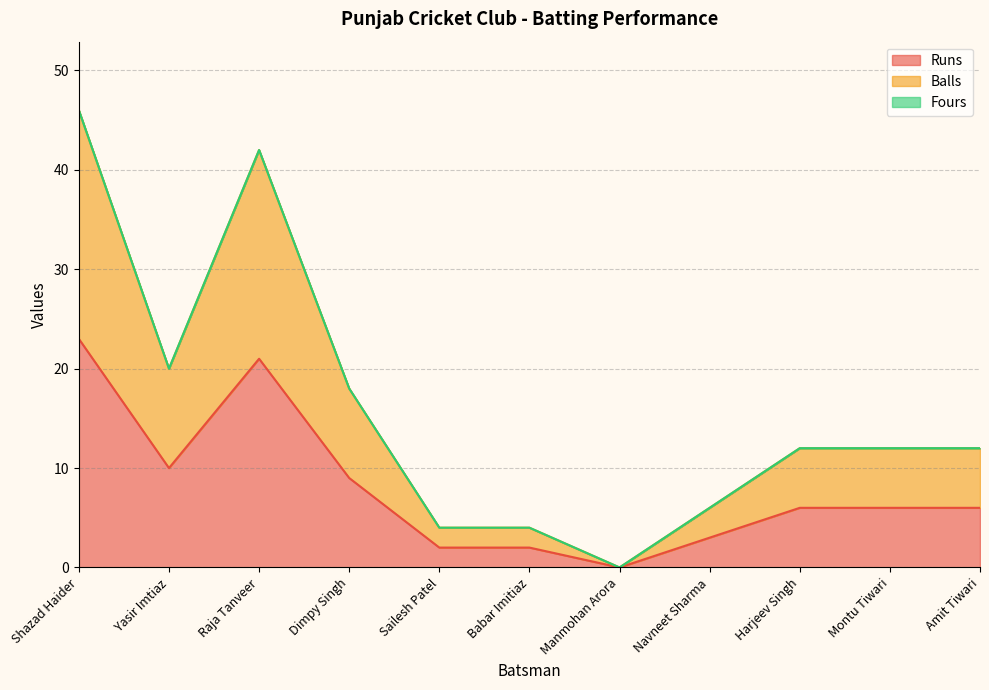

Does the chart display data point markers on the line(s)?

No